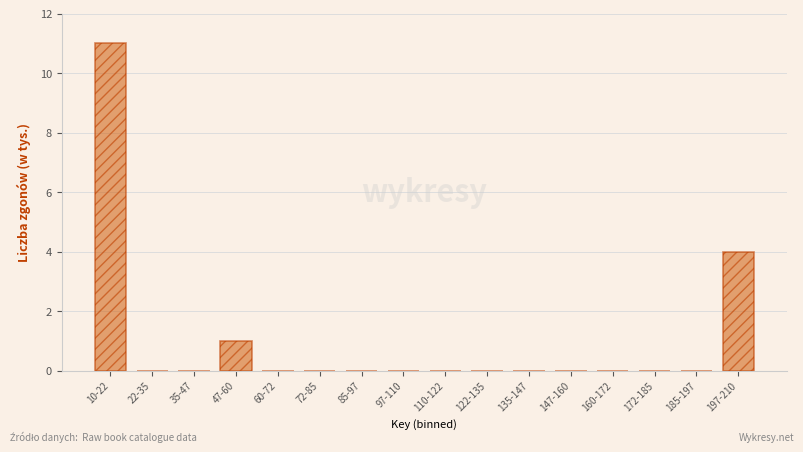

Reading left to right, extract all data points from this chart.

10-22=11	22-35=0	35-47=0	47-60=1	60-72=0	72-85=0	85-97=0	97-110=0	110-122=0	122-135=0	135-147=0	147-160=0	160-172=0	172-185=0	185-197=0	197-210=4